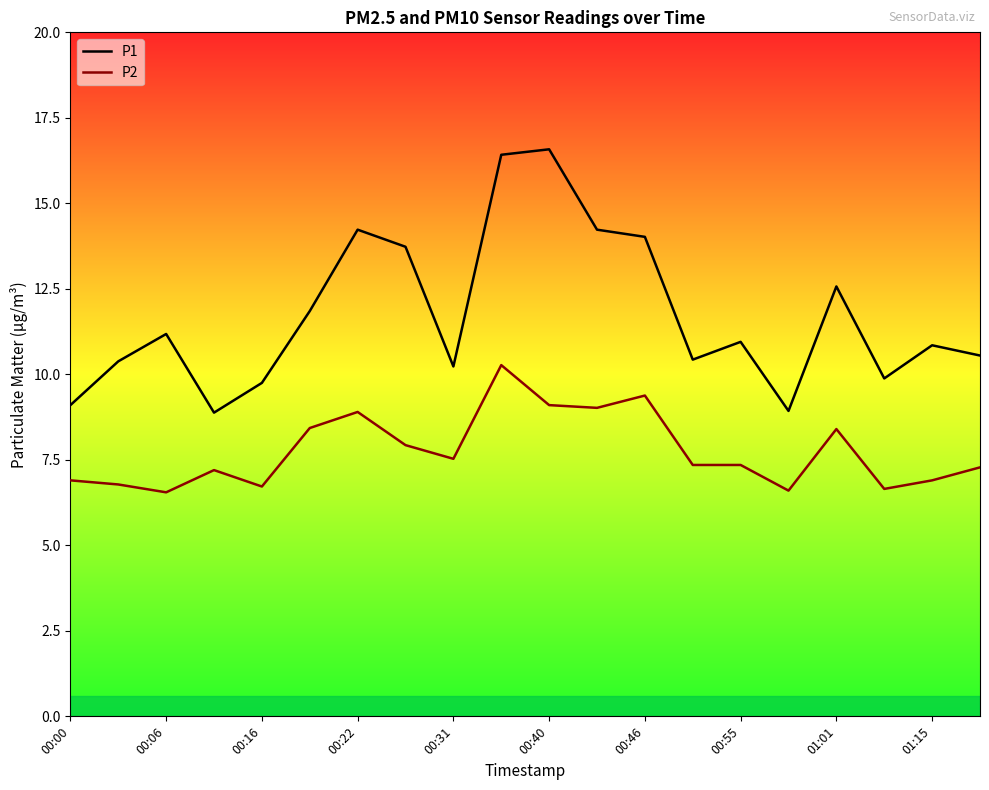

Rank the series by their maximum value, from highest to lowest.

P1, P2